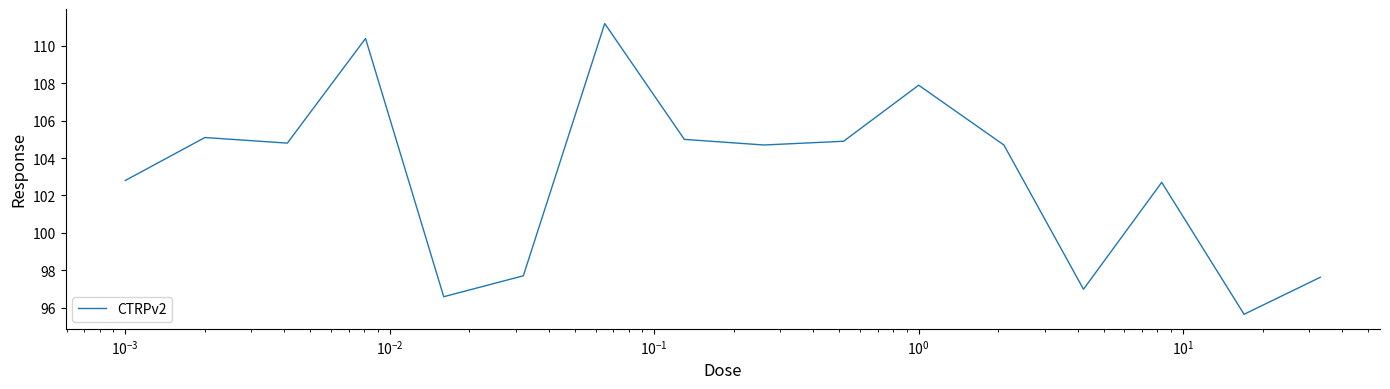

Count the number of categories in the chart.

16